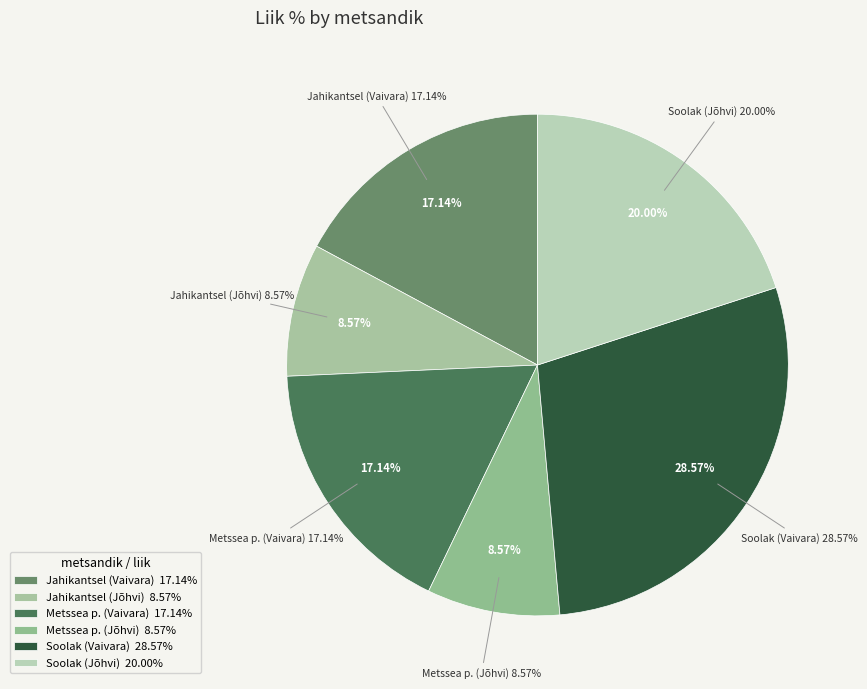

Is there any slice that represents more than half of the pie?

Yes